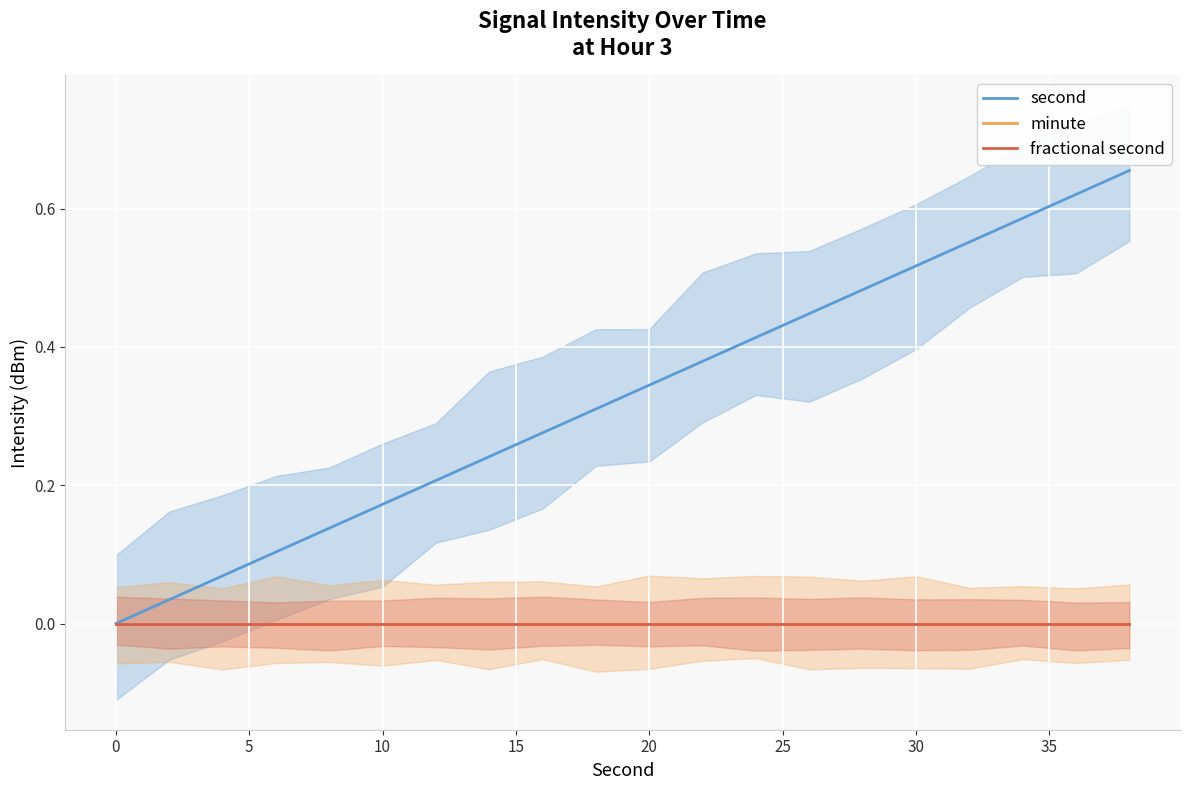

Count the number of categories in the chart.

20